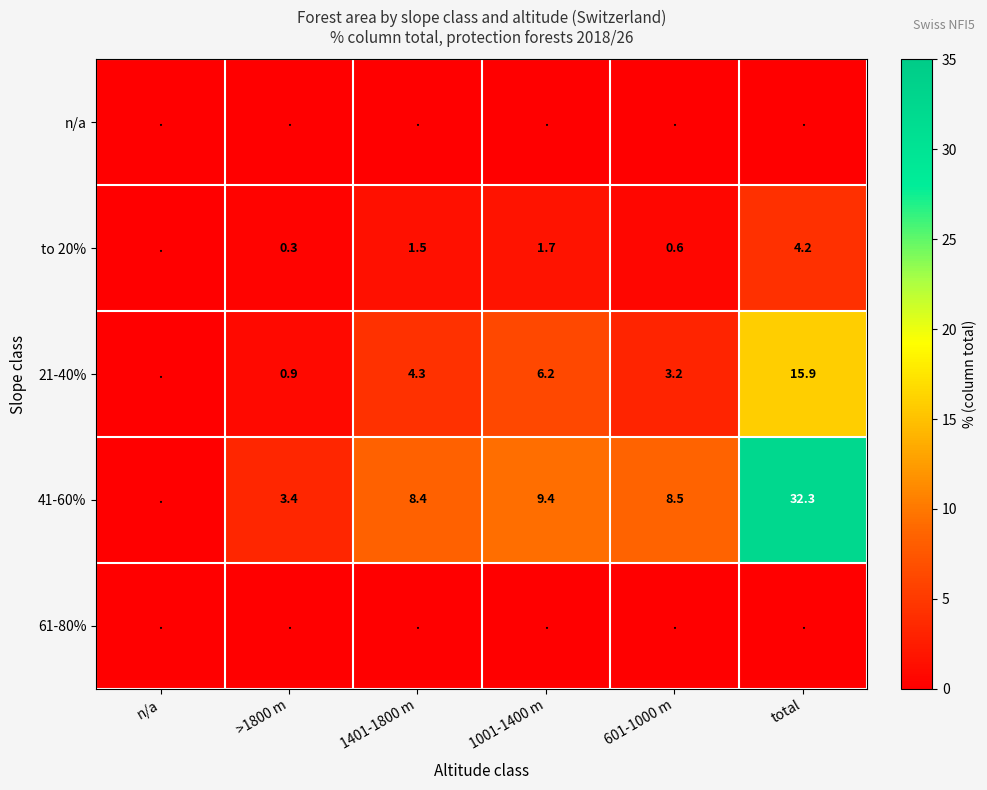

What is the difference between the highest and lowest values at >1800 m?

3.4